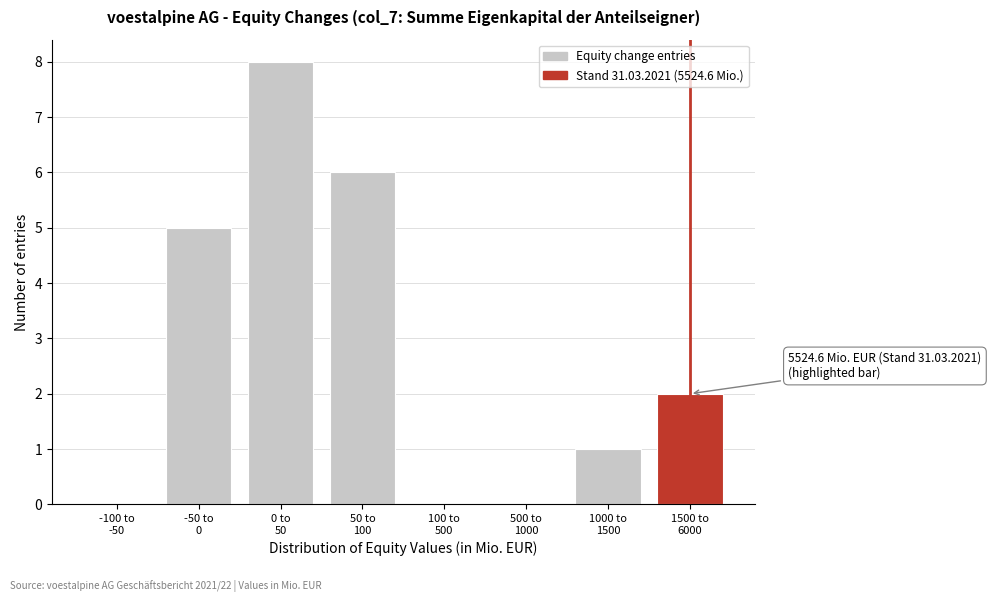

What is the greatest value displayed?

8